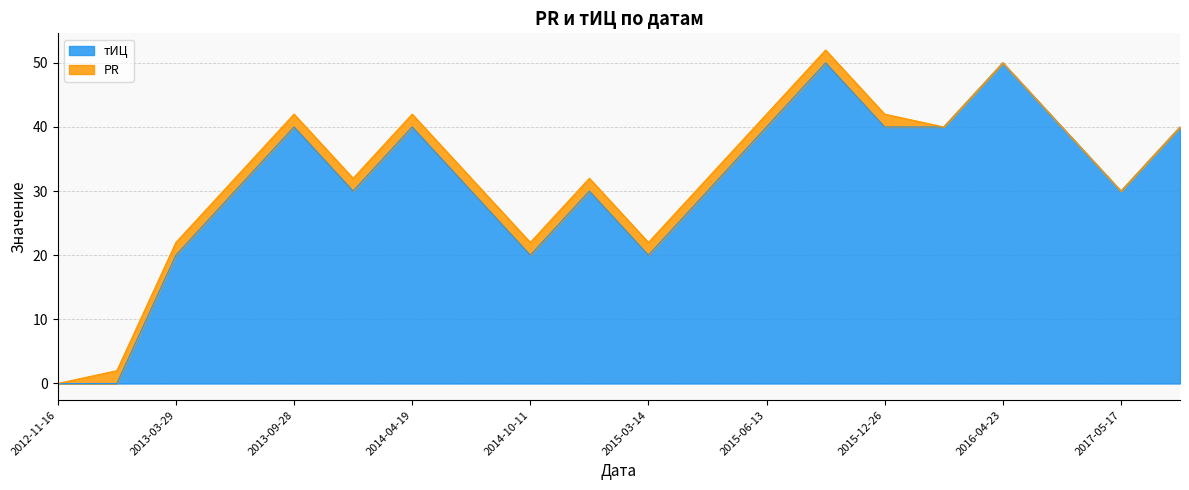

What is the ratio of the value at 2014-03-07 to the value at 2016-04-23?

0.6